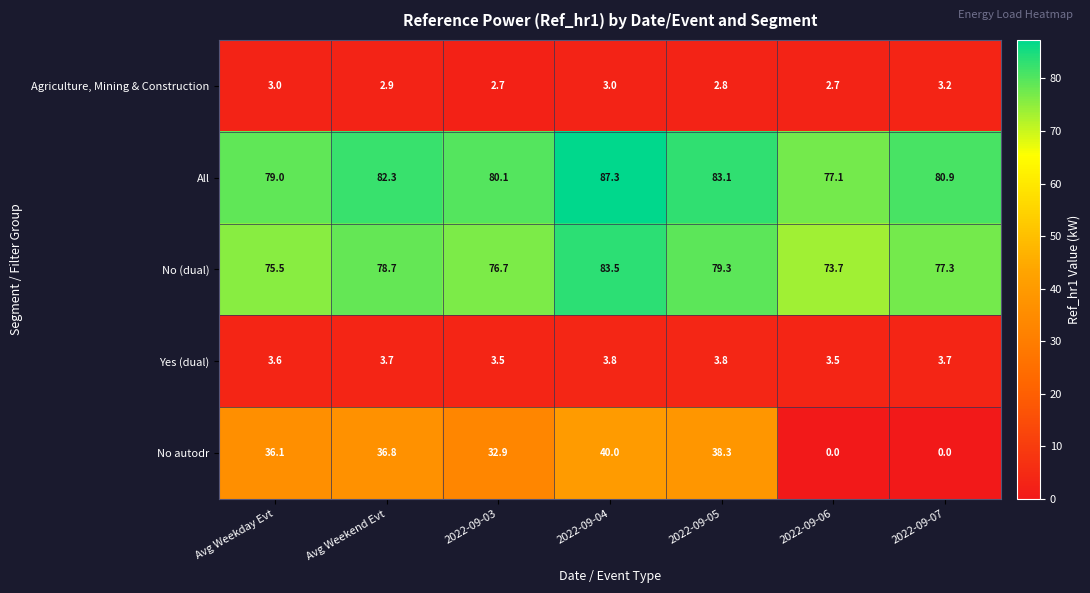

What is the greatest value displayed?

87.3